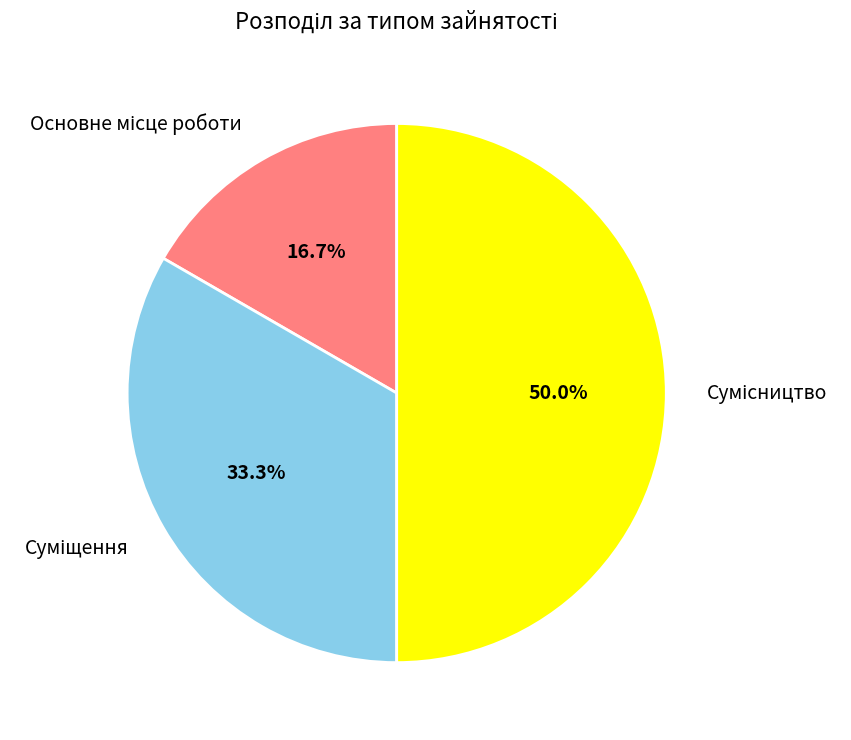

Is it true that Сумісництво is 50% of the pie?

True